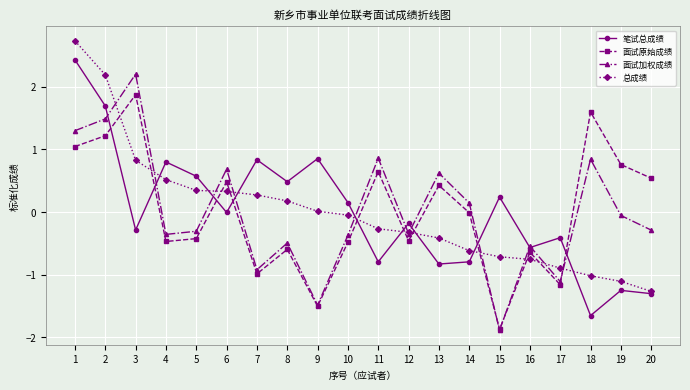

Read the 总成绩 value at 7.

0.3